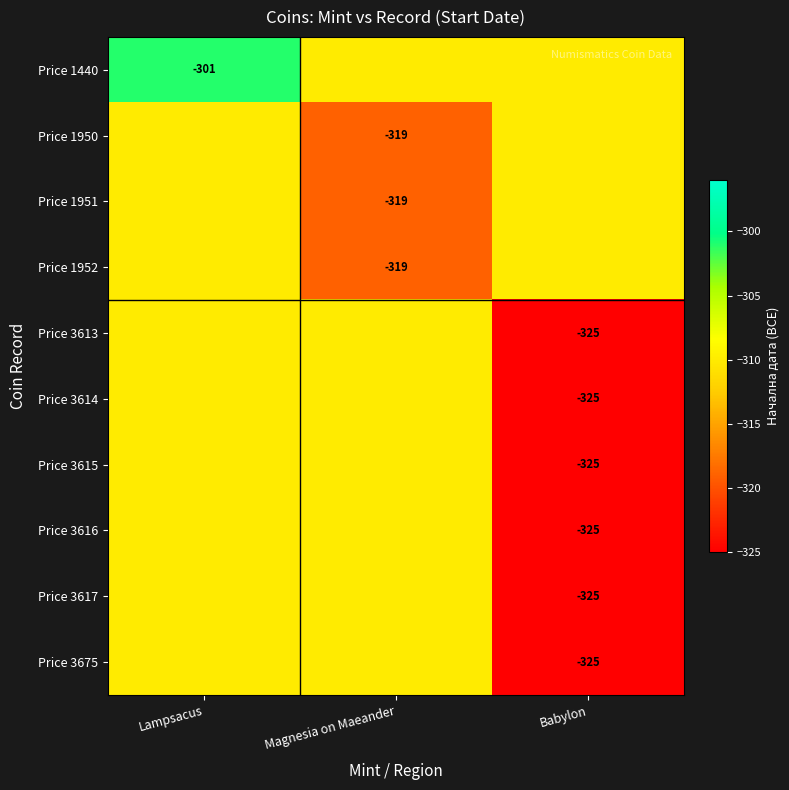

What is the difference between the highest and lowest values at Lampsacus?

9